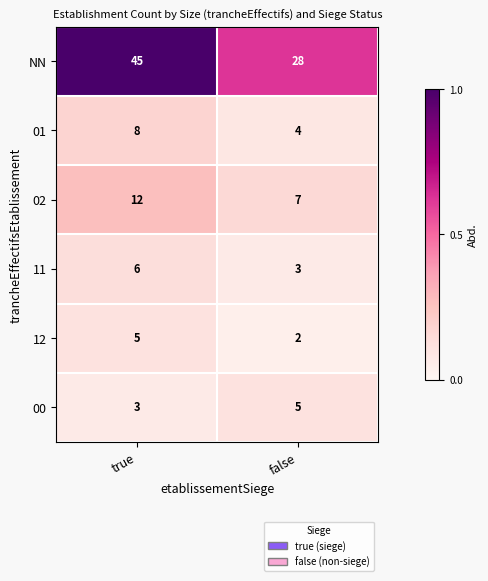

Reading left to right, extract all data points from this chart.

NN: 45	28
01: 8	4
02: 12	7
11: 6	3
12: 5	2
00: 3	5